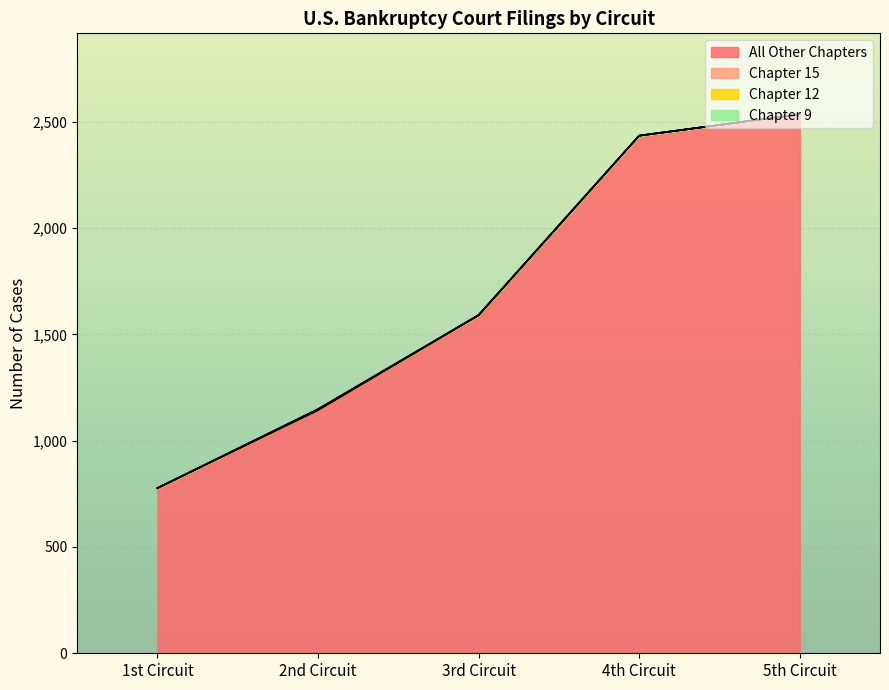

True or false: Chapter 12 and Chapter 9 cross at least once.

False